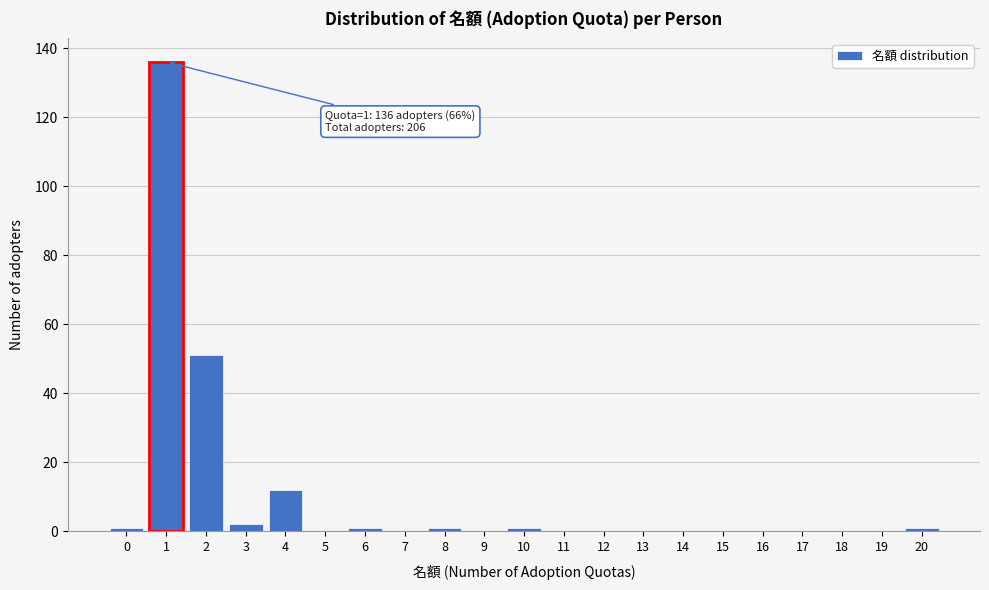

Reading left to right, list all the values displayed in this chart.

0=1	1=136	2=51	3=2	4=12	5=0	6=1	7=0	8=1	9=0	10=1	11=0	12=0	13=0	14=0	15=0	16=0	17=0	18=0	19=0	20=1